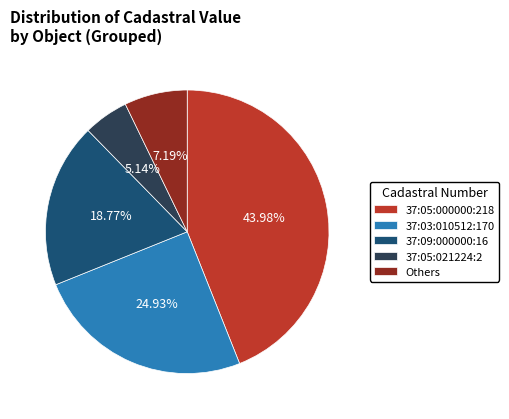

Is 37:09:000000:16 the majority of the pie?

No